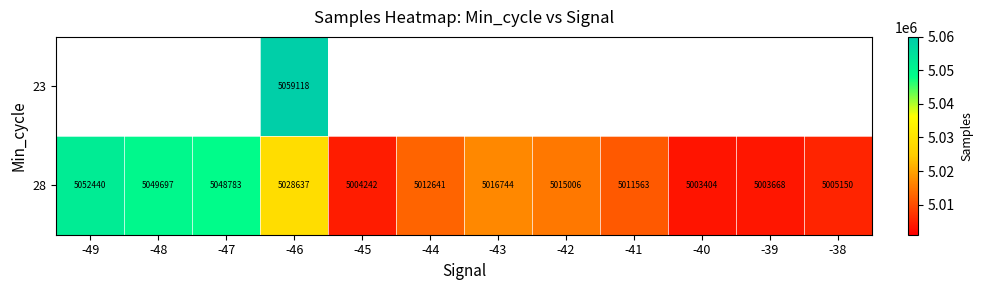

The 28 series shows 1109310 at -38. True or false?

False